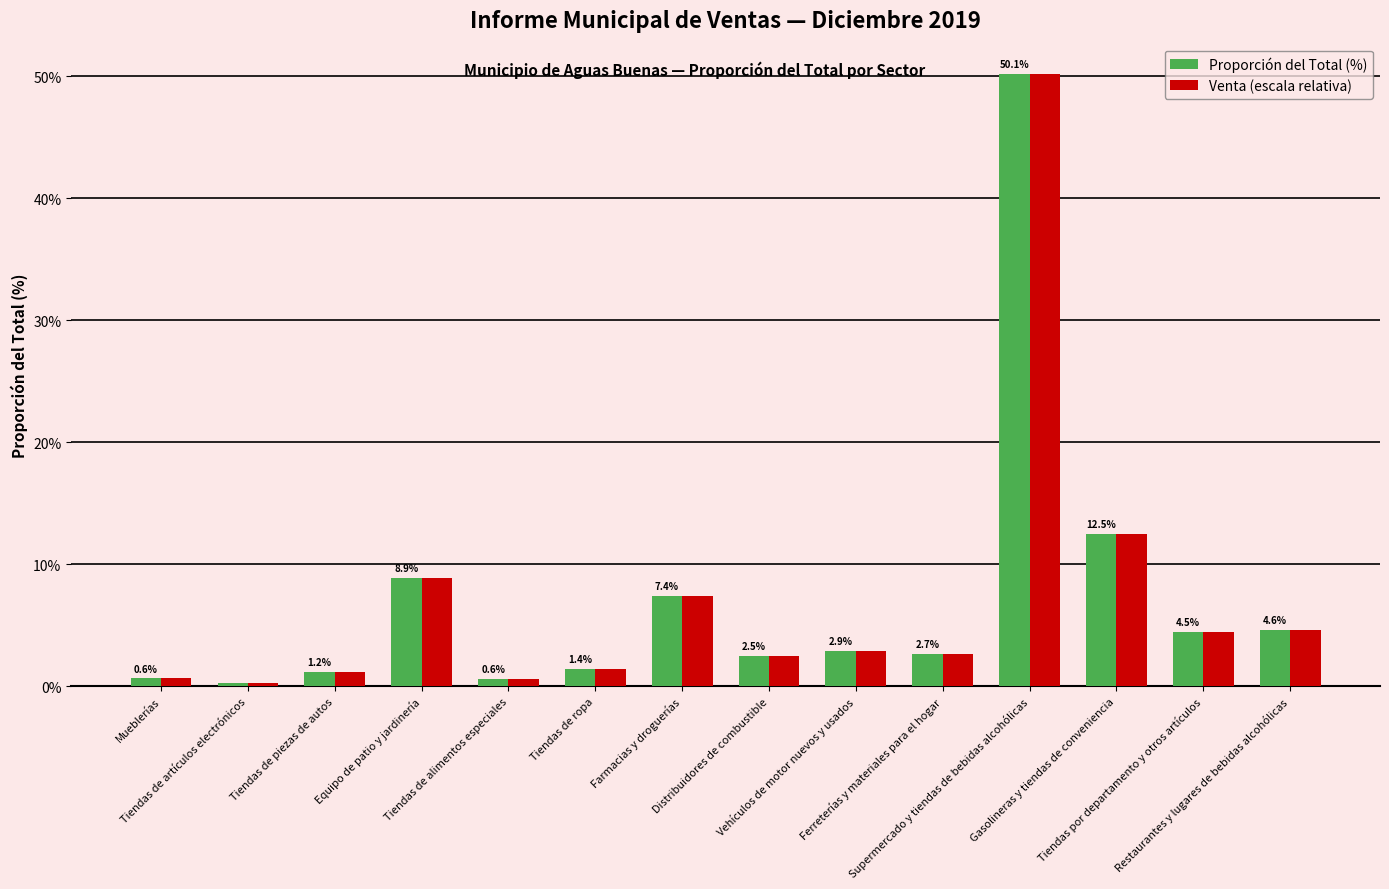

What is the lowest value of the Venta (escala relativa) series?

0.3